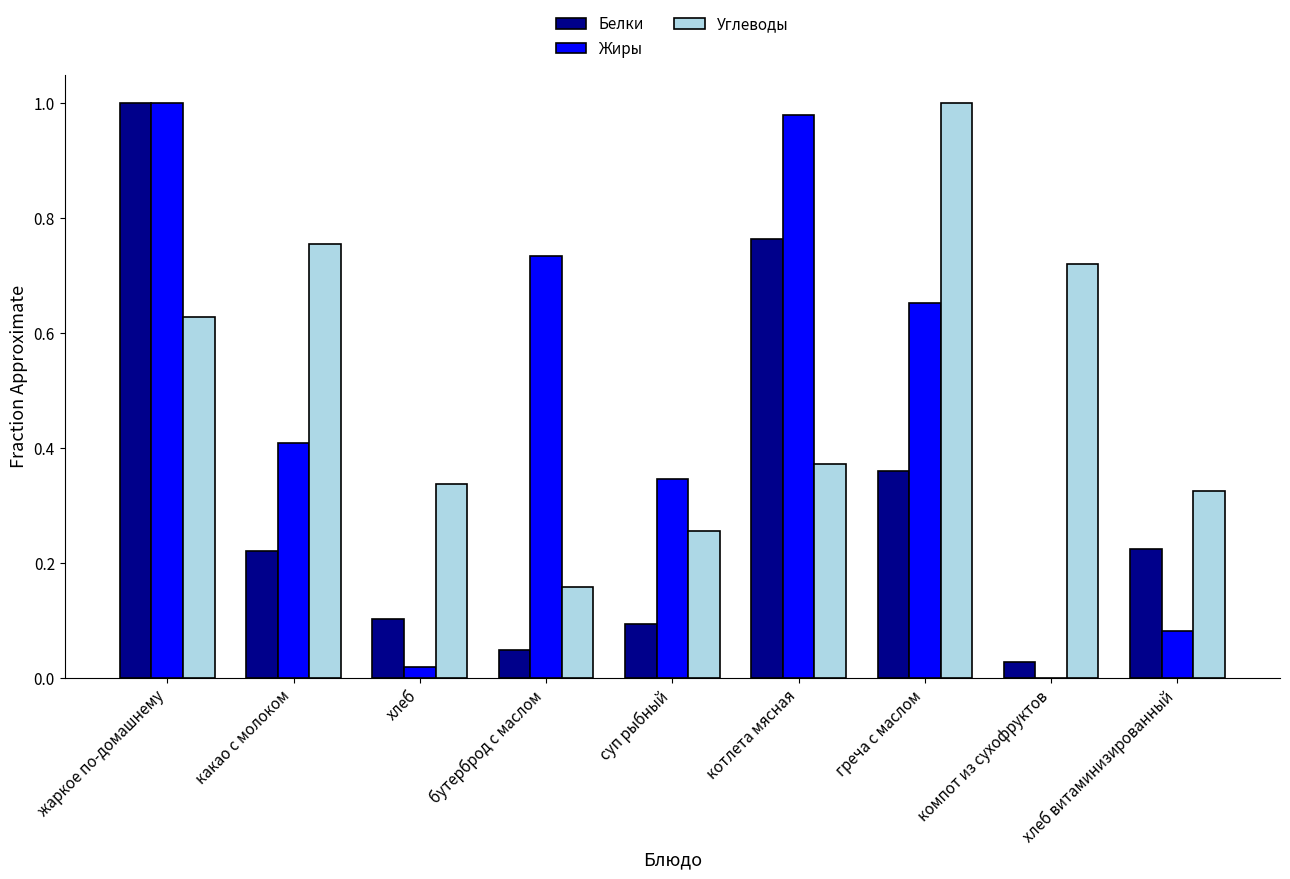

What is the sum of all Белки values?

2.8